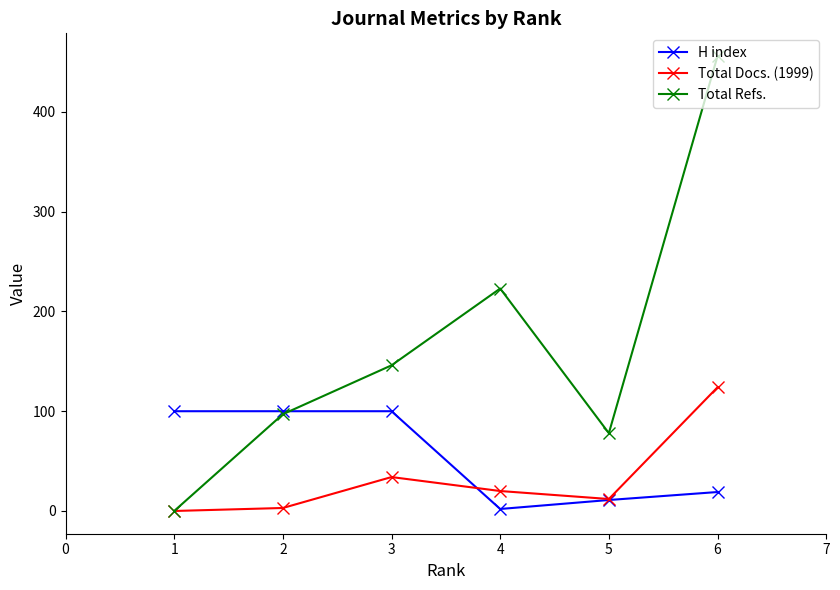

True or false: Total Refs. has more than 2 interior local peaks.

False